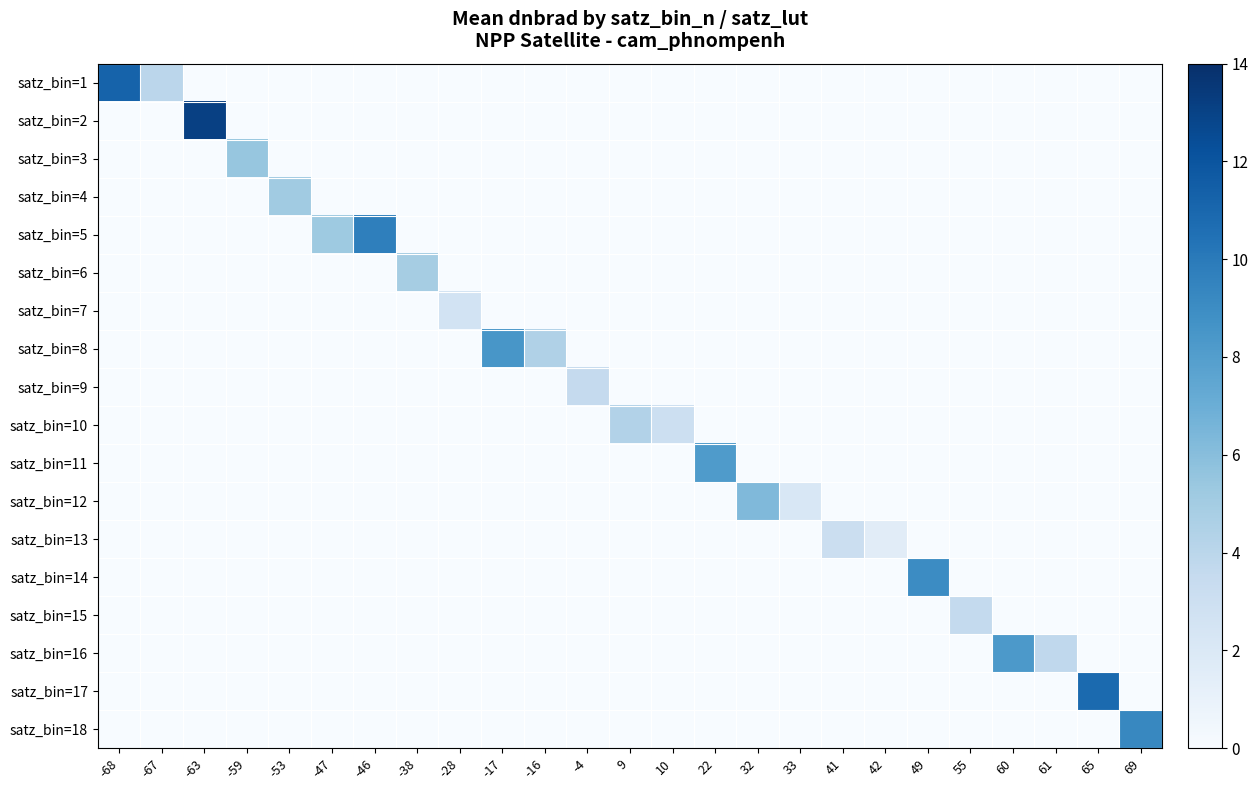

Which has a higher value, -46 or 42?

-46